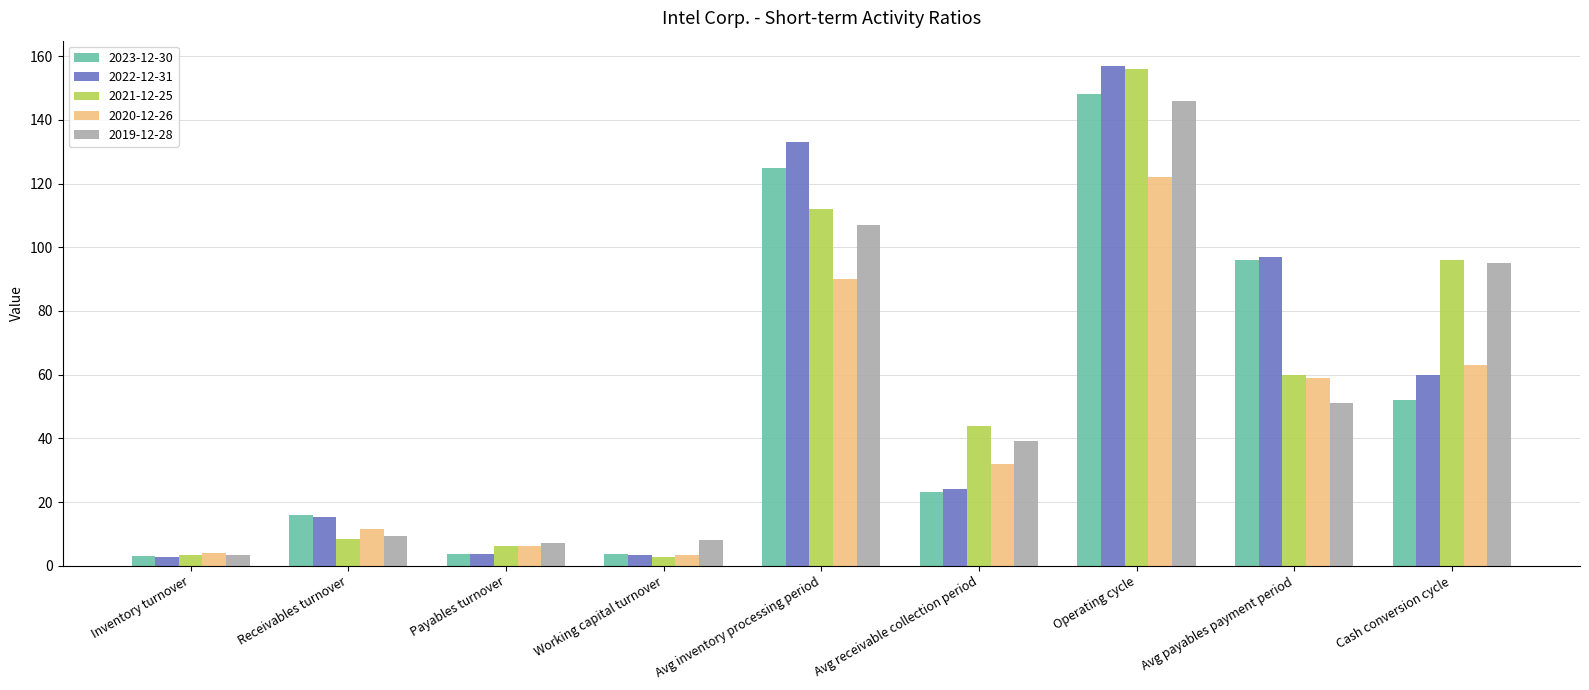

True or false: 2021-12-25 has a value of 156.0 at Operating cycle.

True